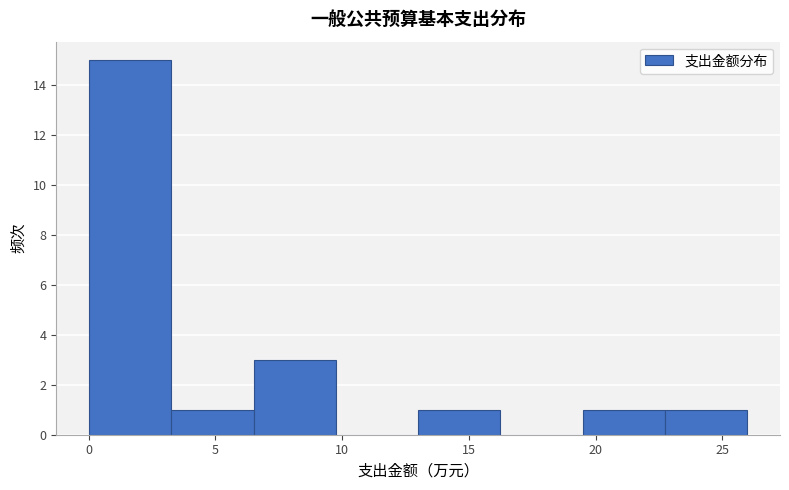

Reading left to right, transcribe this chart: for each bar, give the range it covers on the x-axis and its height. Neither the bar edges nor the heights are printed on the chart, so give them approximately, as read against the axes.

0.0 to 3.5: 15
3.5 to 6.5: 1
6.5 to 10.0: 3
10.0 to 13.0: 0
13.0 to 16.0: 1
16.0 to 19.5: 0
19.5 to 22.5: 1
22.5 to 26.0: 1